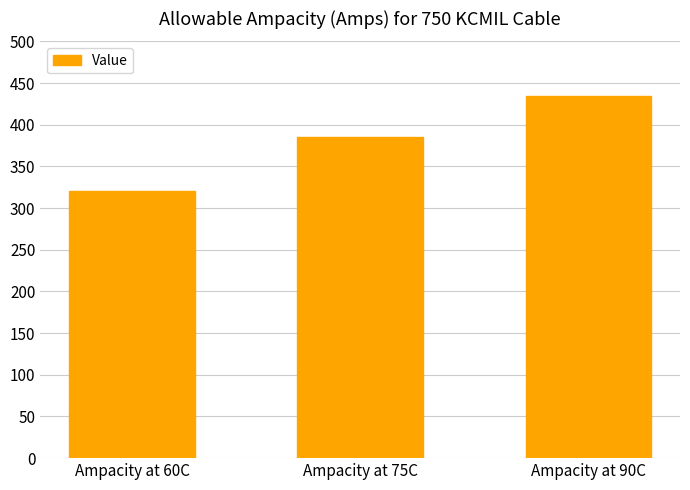

What position from the left is Ampacity at 75C?

2